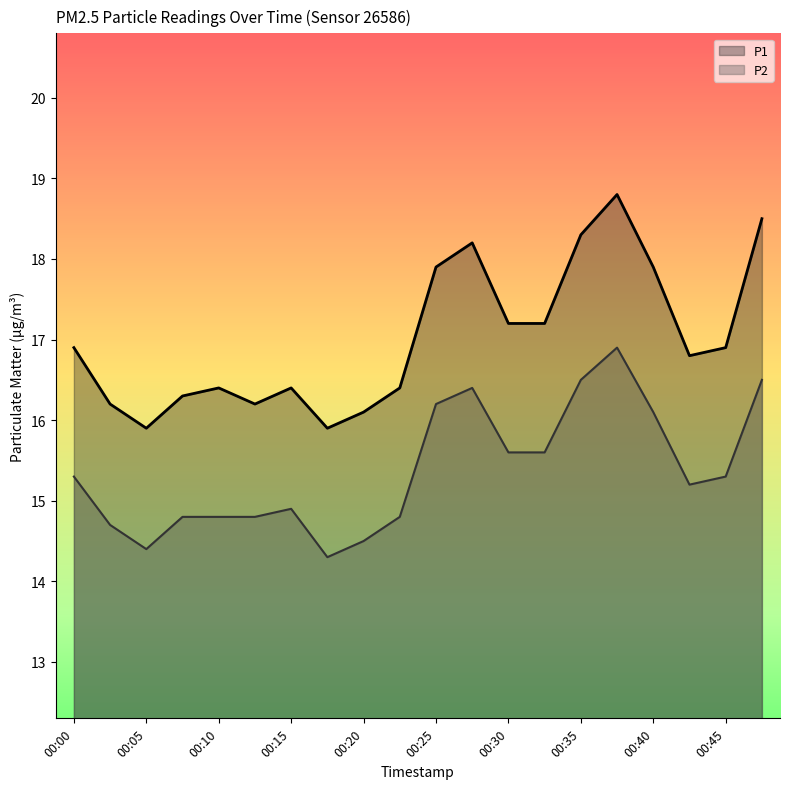

True or false: P2 has a value of 15.2 at 00:43.

True